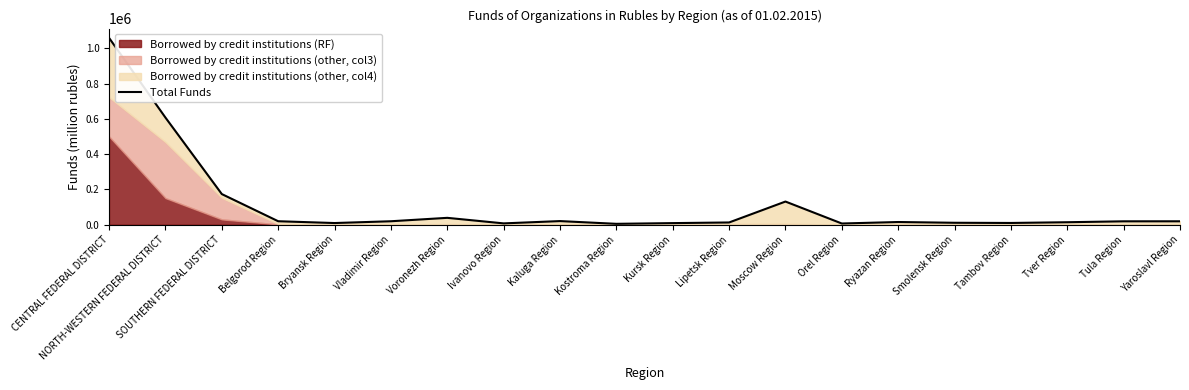

List the labels in order of value, smallest first.

Kostroma Region, Orel Region, Ivanovo Region, Kursk Region, Bryansk Region, Tambov Region, Smolensk Region, Lipetsk Region, Tver Region, Ryazan Region, Tula Region, Yaroslavl Region, Vladimir Region, Belgorod Region, Kaluga Region, Voronezh Region, Moscow Region, SOUTHERN FEDERAL DISTRICT, NORTH-WESTERN FEDERAL DISTRICT, CENTRAL FEDERAL DISTRICT